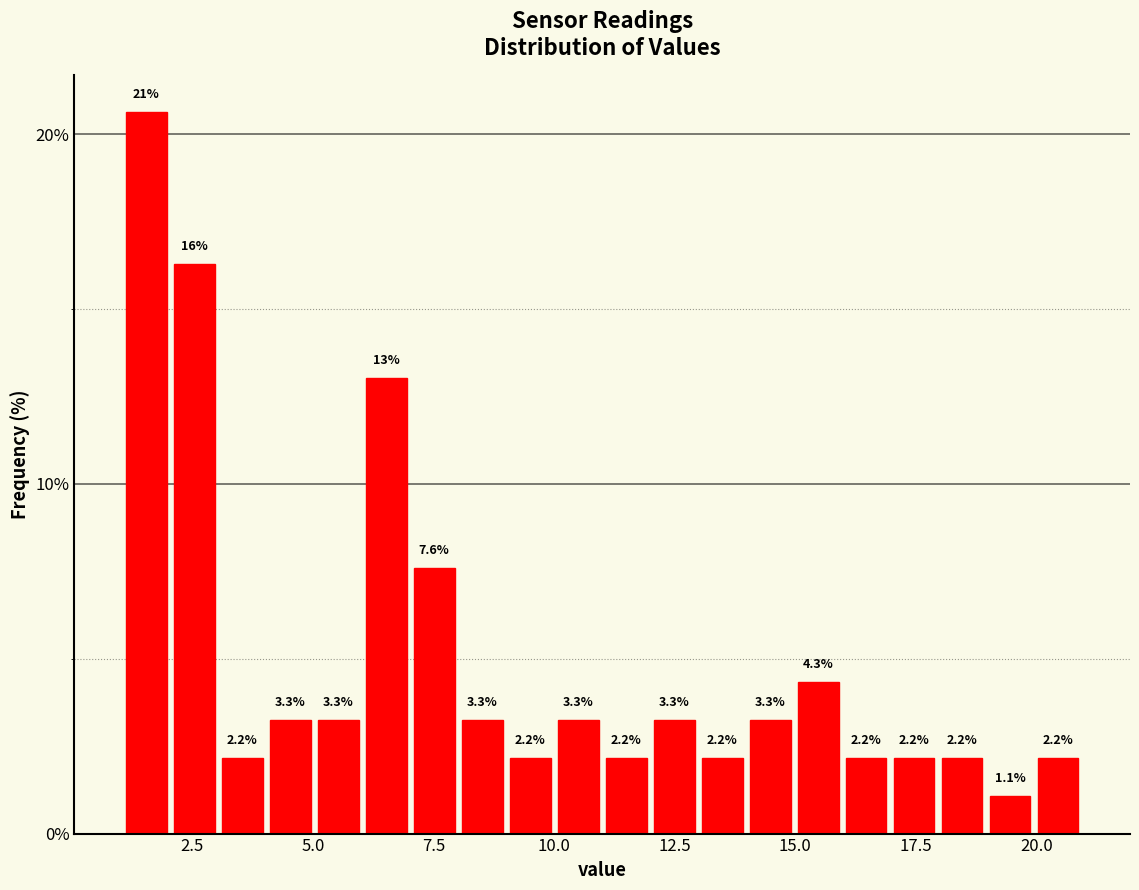

Around what value on the x-axis is the tallest bar? Give the approximate position of its centre, as read against the axis.

1.5